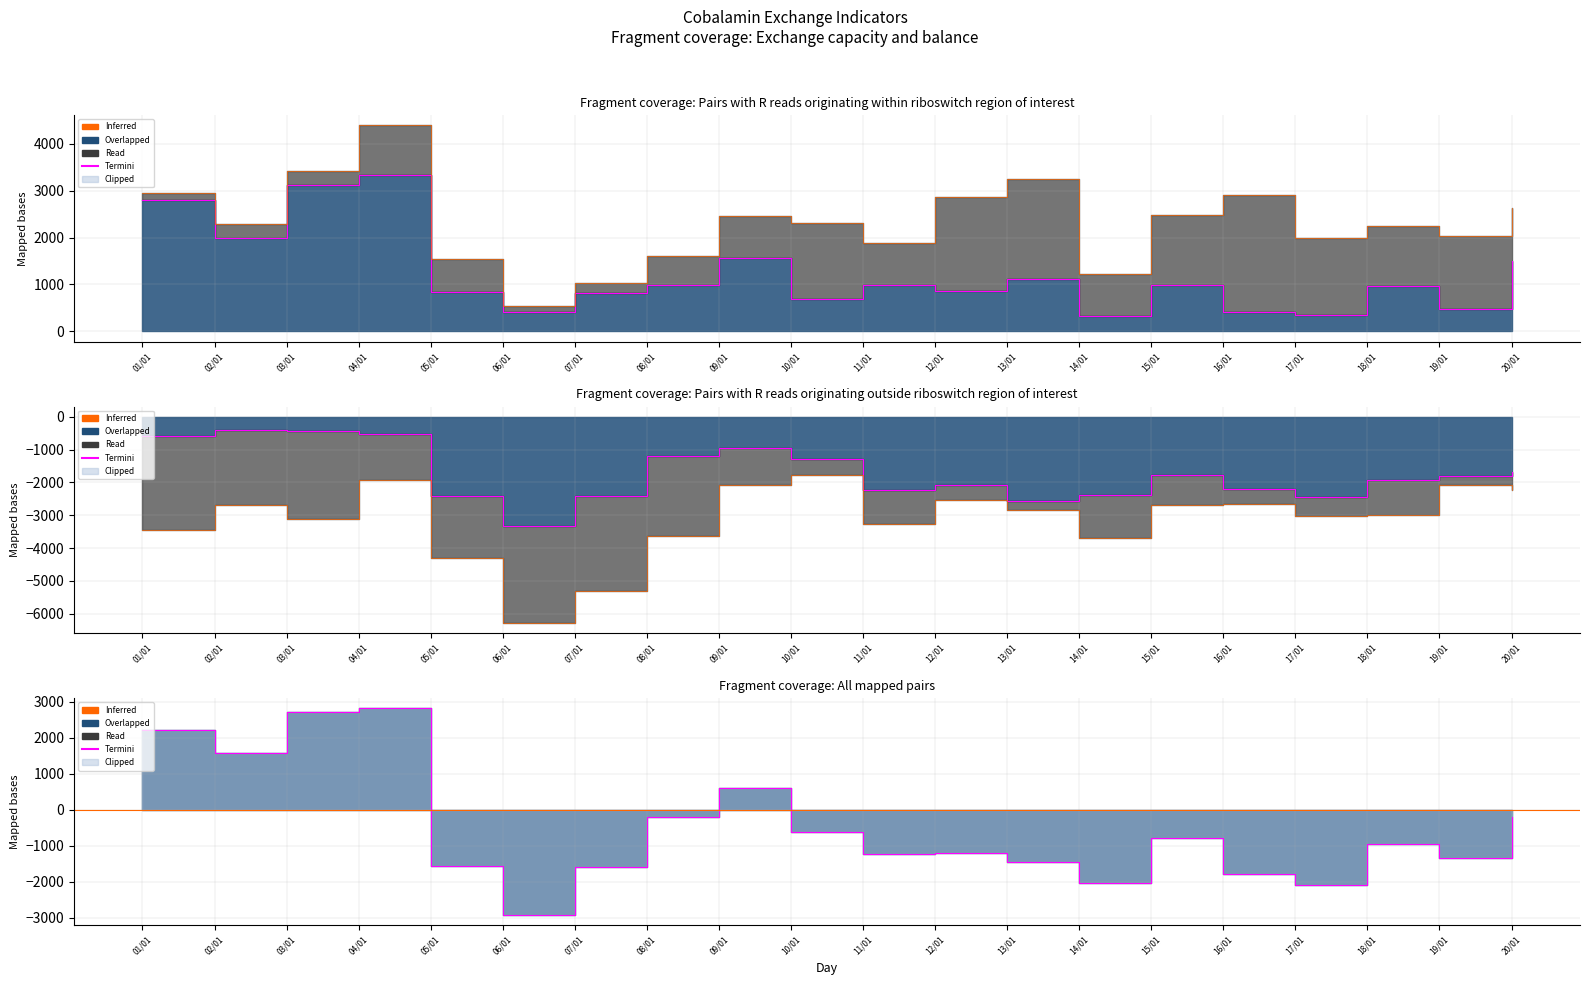

Rank the categories by Saldo Francia value from lowest to highest.

06/01, 17/01, 14/01, 16/01, 07/01, 05/01, 13/01, 19/01, 11/01, 12/01, 18/01, 15/01, 10/01, 08/01, 20/01, 09/01, 02/01, 01/01, 03/01, 04/01